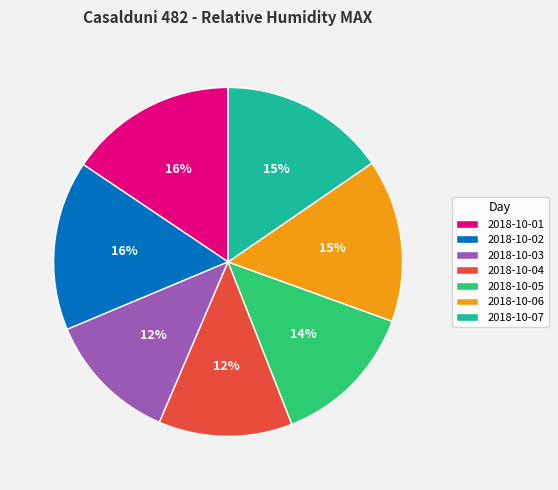

Does 2018-10-03 account for over 50% of the chart?

No